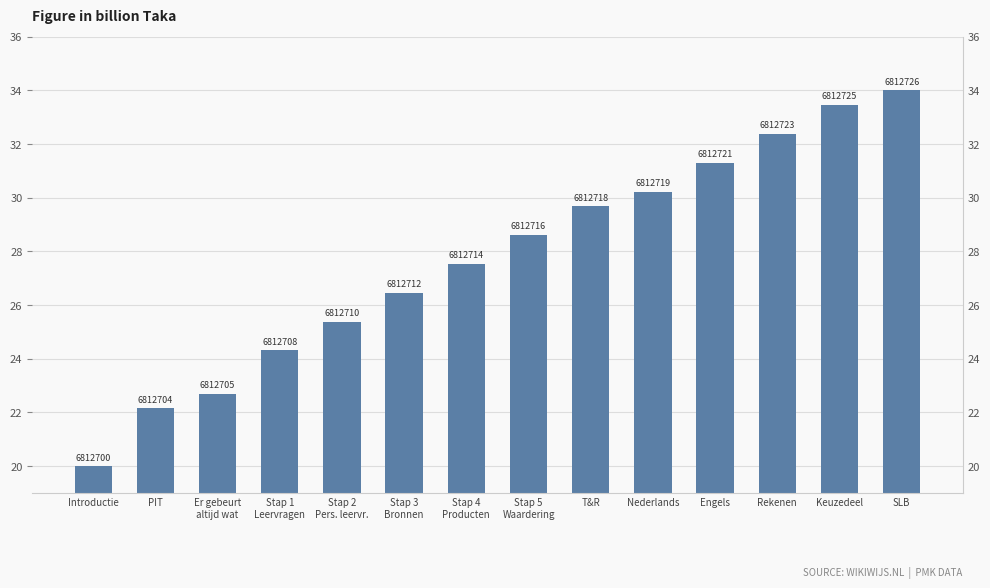

Between T&R and Stap 4
Producten, which is larger?

T&R